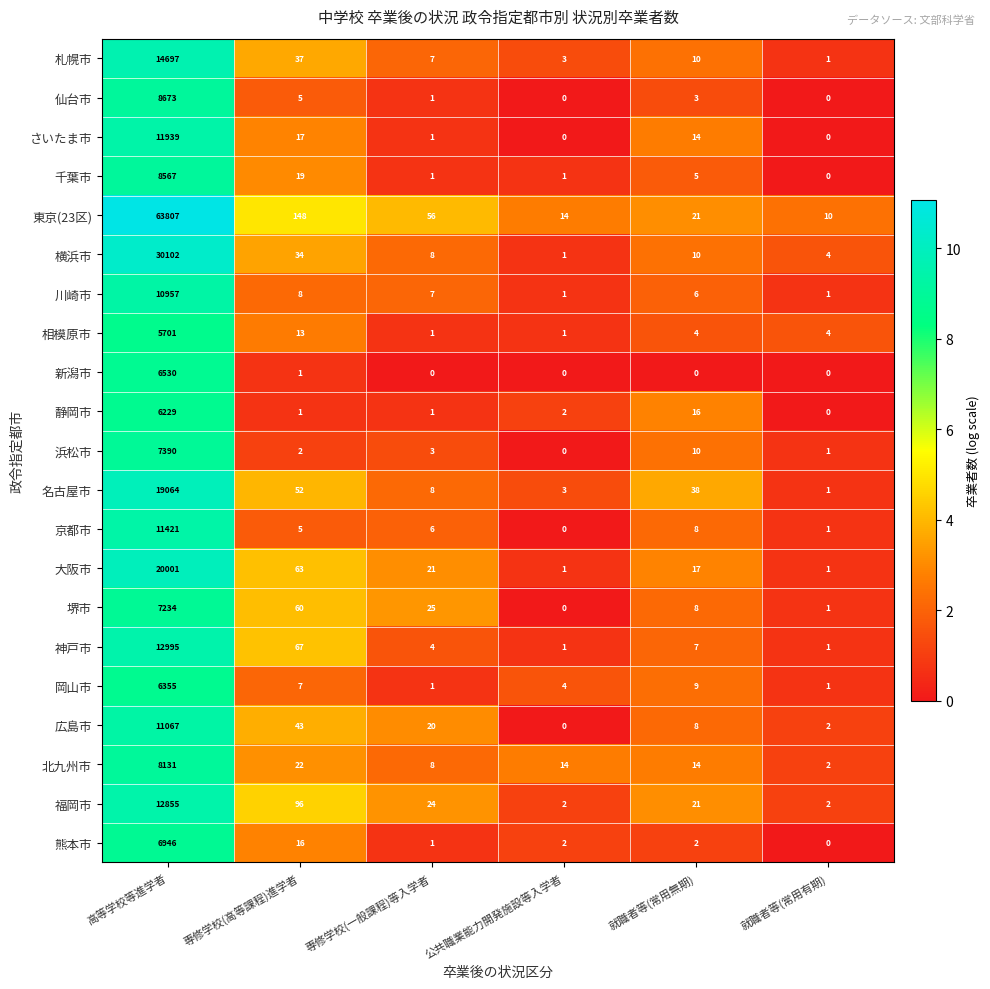

True or false: 名古屋市 has a value of 8 at 専修学校(一般課程)等入学者.

True